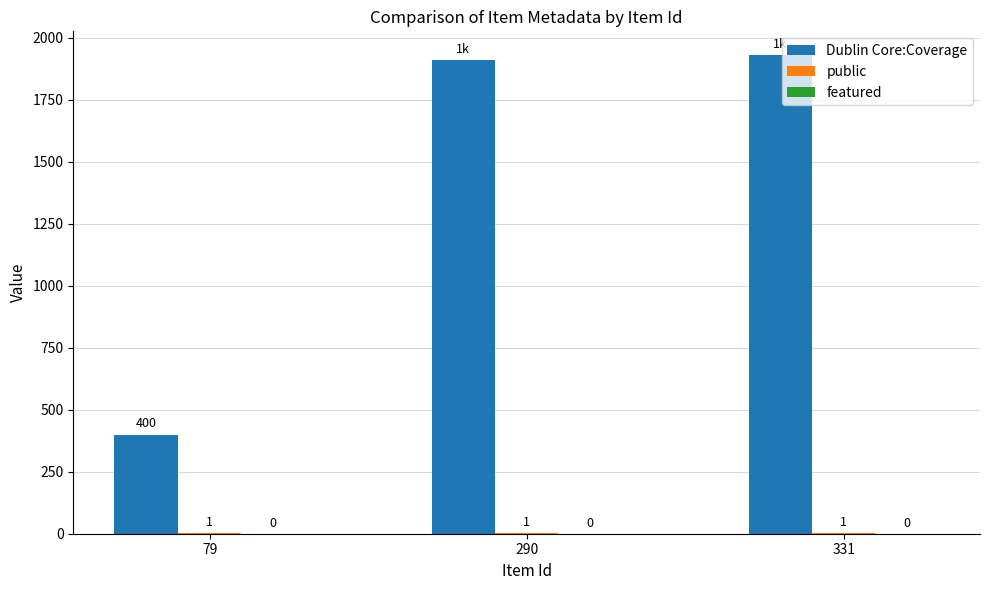

What is the sum of the Dublin Core:Coverage values at 290 and 79?

2311